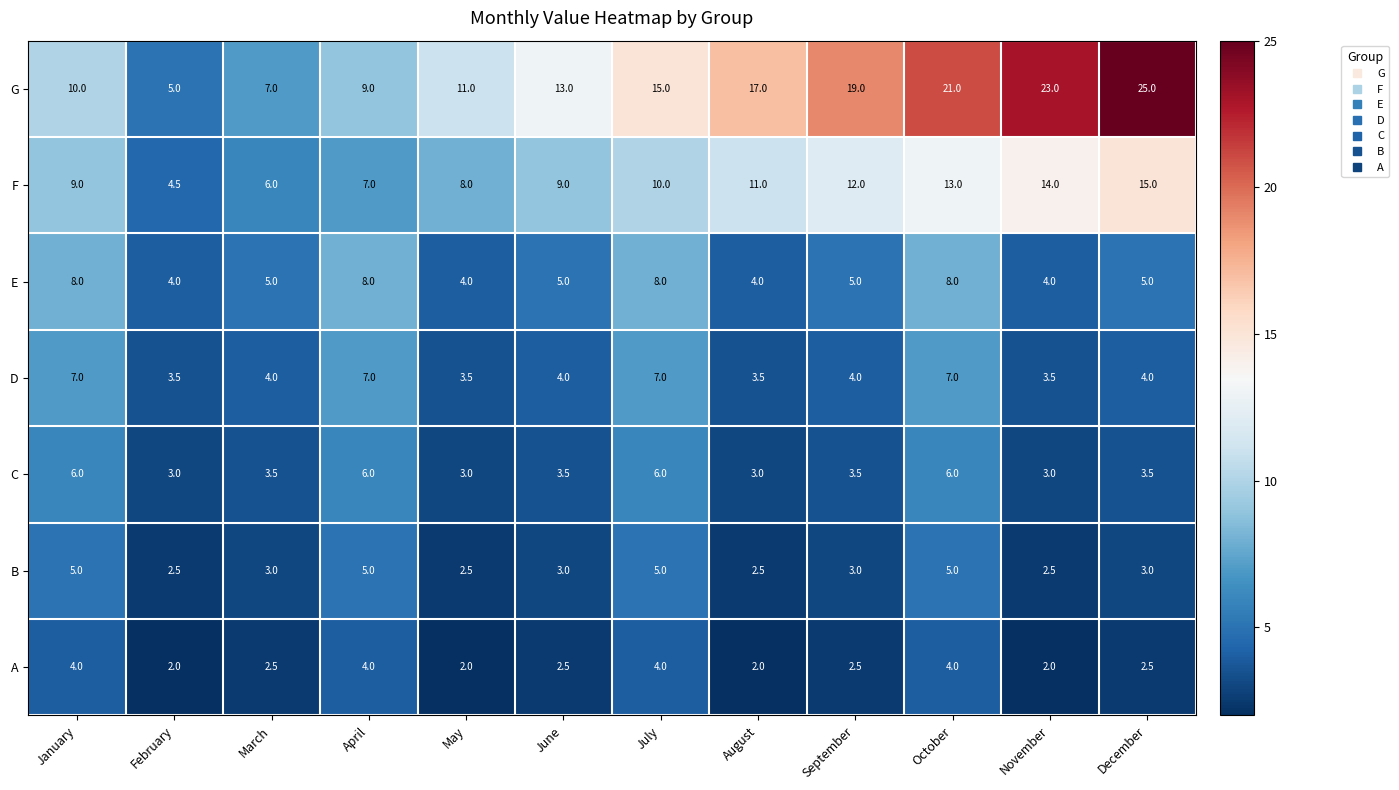

What is the difference between the highest and lowest values at July?

11.0